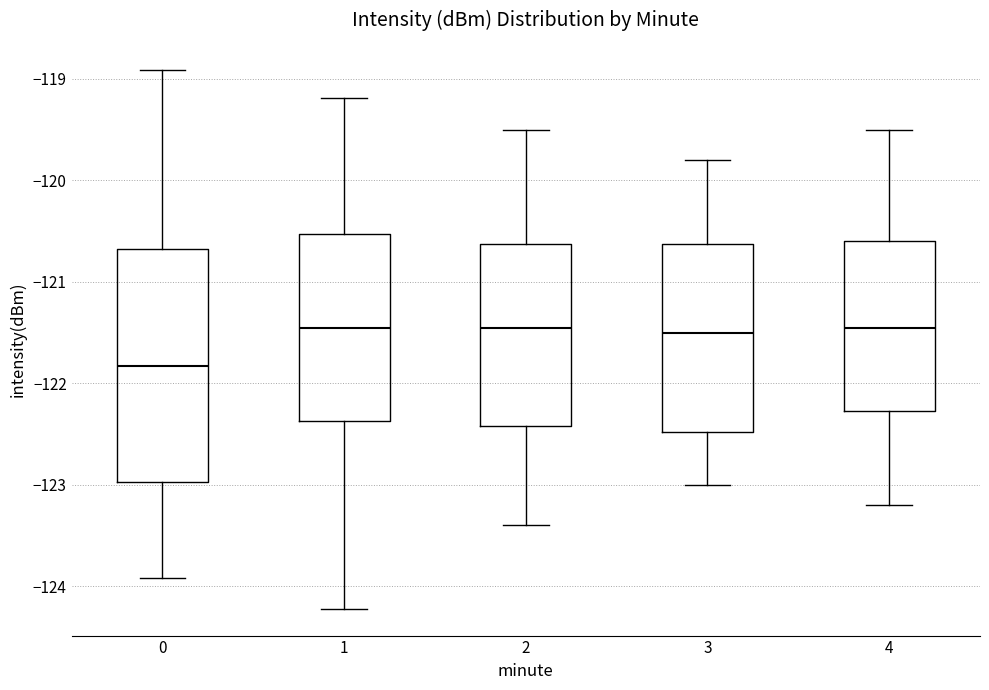

Which box is the tallest, from its lower edge to its upper edge?

0